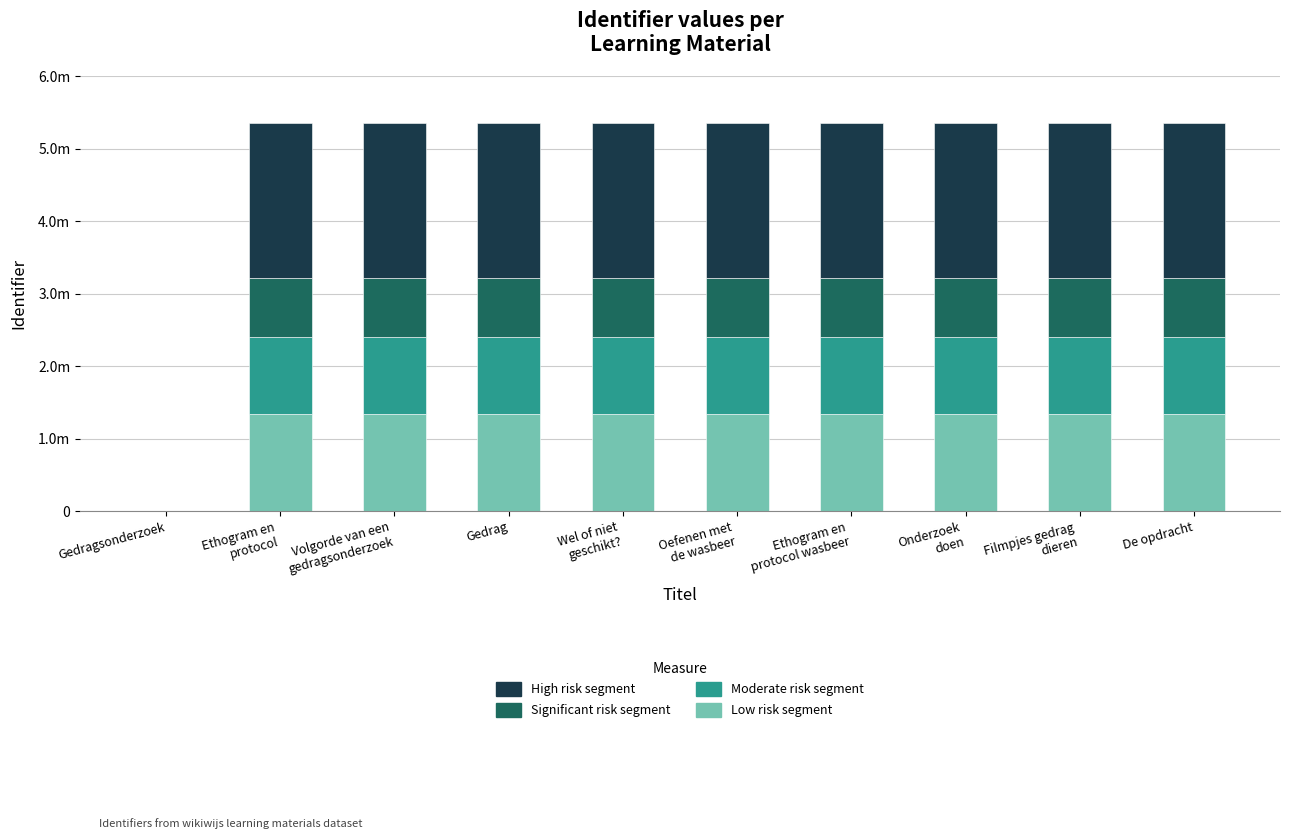

Are the bars grouped side by side (vs. stacked)?

No